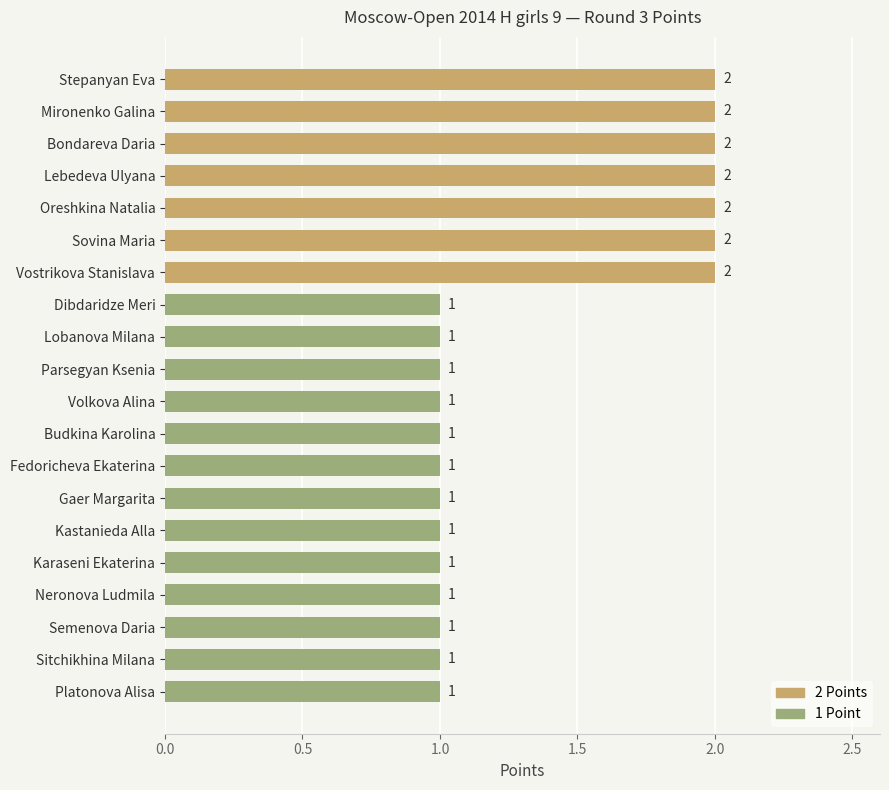

Approximately how many times larger is the value at Karaseni Ekaterina compared to Mironenko Galina?

0.5